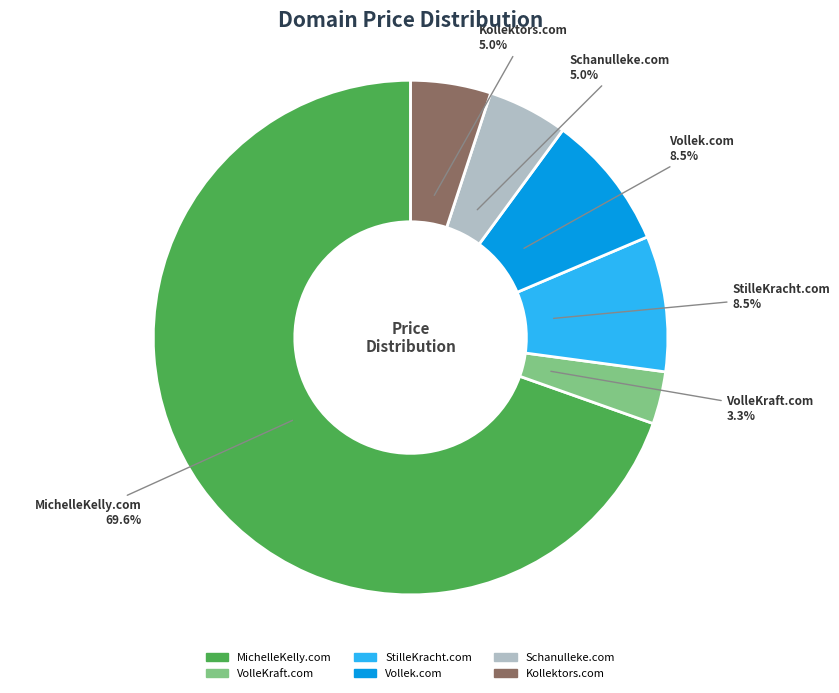

Which slice represents more than half of the pie?

MichelleKelly.com